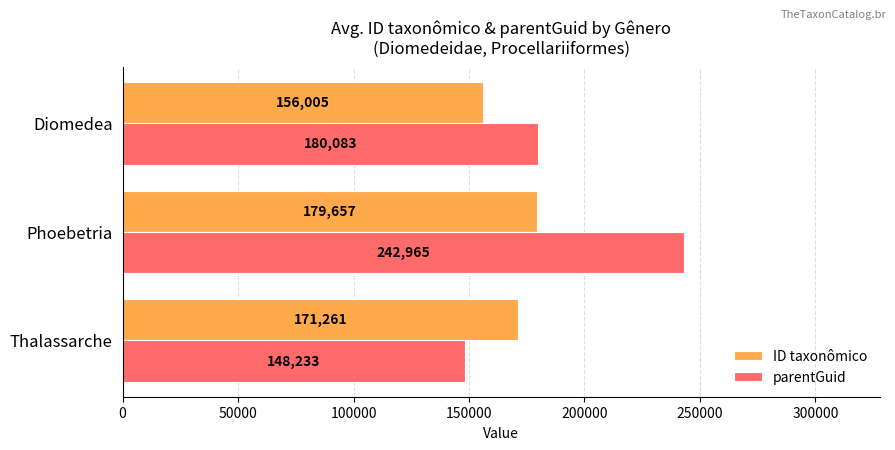

The value of parentGuid at Phoebetria is 242965. True or false?

True